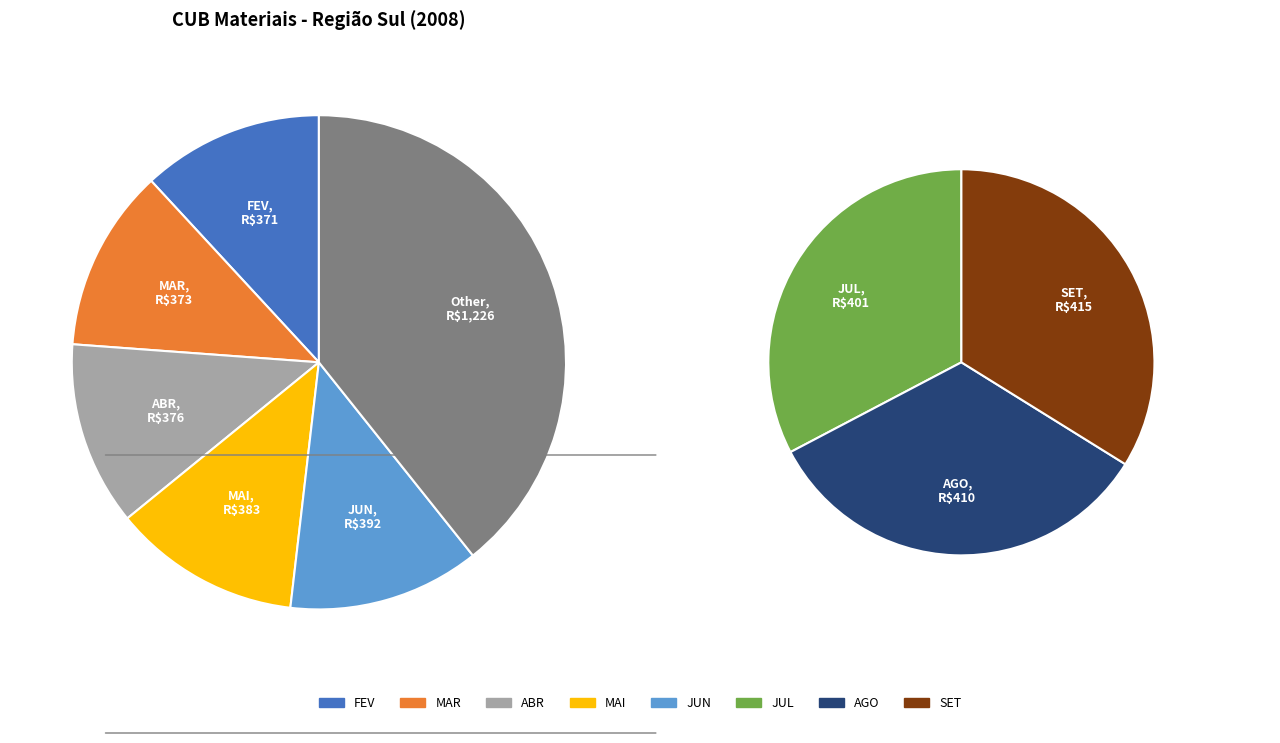

Approximately how many times larger is the value at ABR compared to MAI?

1.0